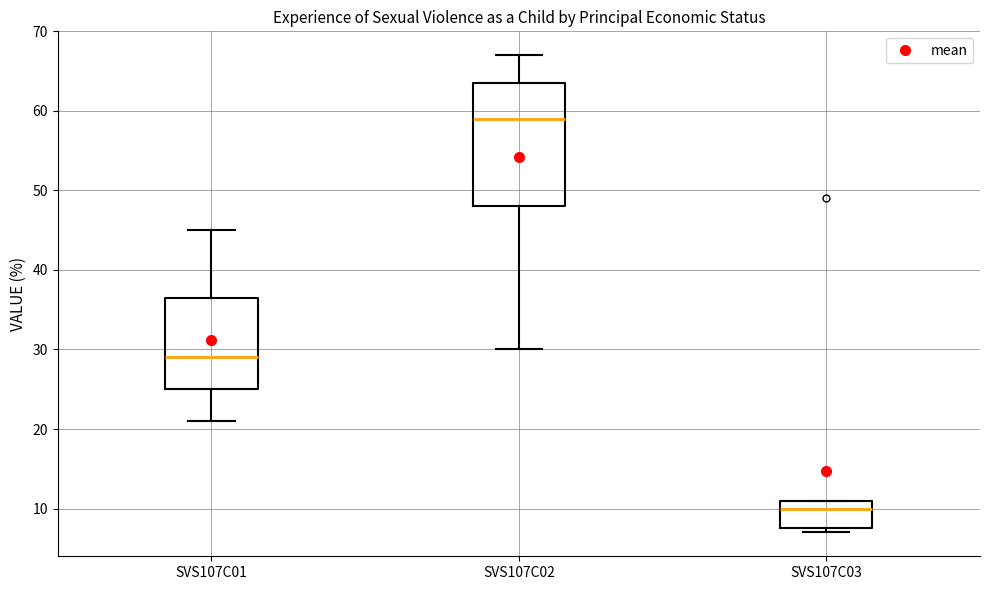

Which box has the lowest median line?

SVS107C03